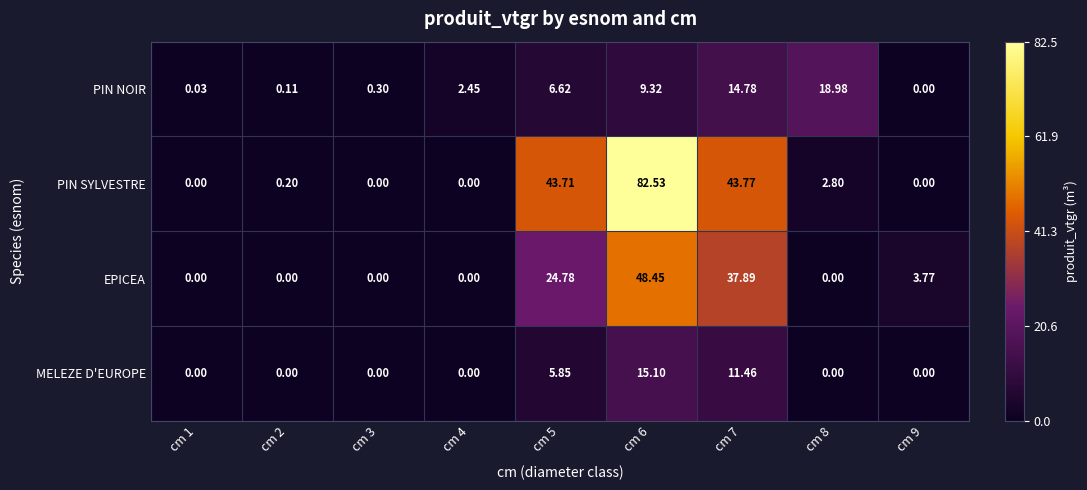

Which series has the widest spread of values?

PIN SYLVESTRE